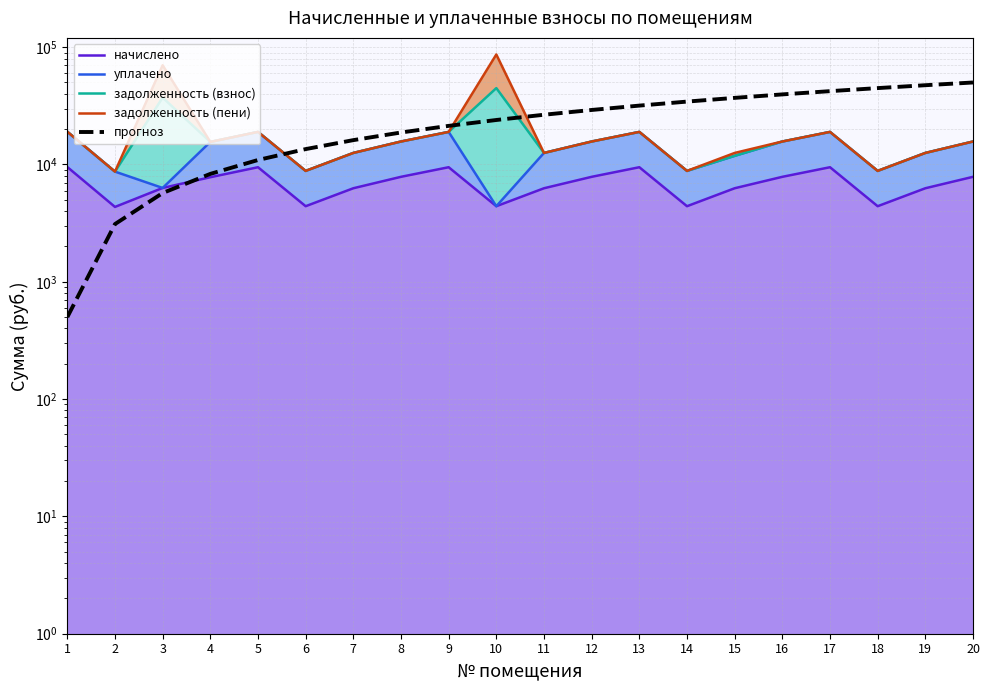

Reading right to left, transcribe all the data shown in this chart.

начислено: 7849.4	6272.1	4409.1	9476.5	7849.4	6272.1	4409.1	9476.5	7849.4	6272.1	4409.1	9476.5	7849.4	6272.1	4409.1	9476.5	7787.3	6309.4	4347.0	9513.7
уплачено: 15698.9	12544.2	8818.2	18952.9	15698.9	11847.3	8818.2	18952.9	15698.9	12544.2	4409.1	18953.1	15698.9	12544.2	8818.2	18952.9	15574.7	6309.4	8694.0	19027.4
задолженность (взнос): 15698.9	12544.2	8818.2	18952.9	15698.9	11847.3	8818.2	18952.9	15698.9	12544.2	44779.7	18953.1	15698.9	12544.2	8818.2	18952.9	15574.7	37175.4	8694.0	19027.4
задолженность (пени): 15698.9	12544.2	8818.2	18952.9	15698.9	12544.2	8818.2	18952.9	15698.9	12544.2	86620.0	18953.1	15698.9	12544.2	8818.2	18952.9	15574.7	70144.6	8694.0	19027.4
прогноз: 50000.0	47394.7	44789.5	42184.2	39578.9	36973.7	34368.4	31763.2	29157.9	26552.6	23947.4	21342.1	18736.8	16131.6	13526.3	10921.1	8315.8	5710.5	3105.3	500.0